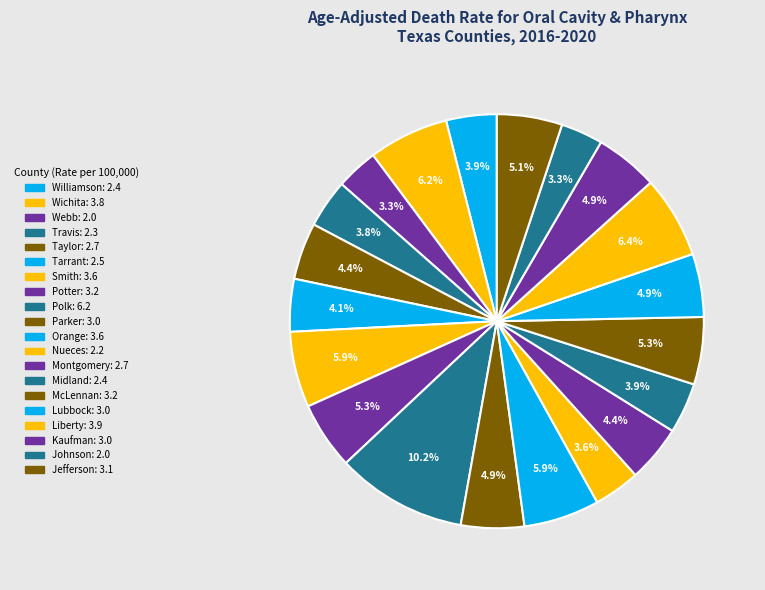

To the nearest percent, what percentage of the pie is Nueces?

4%